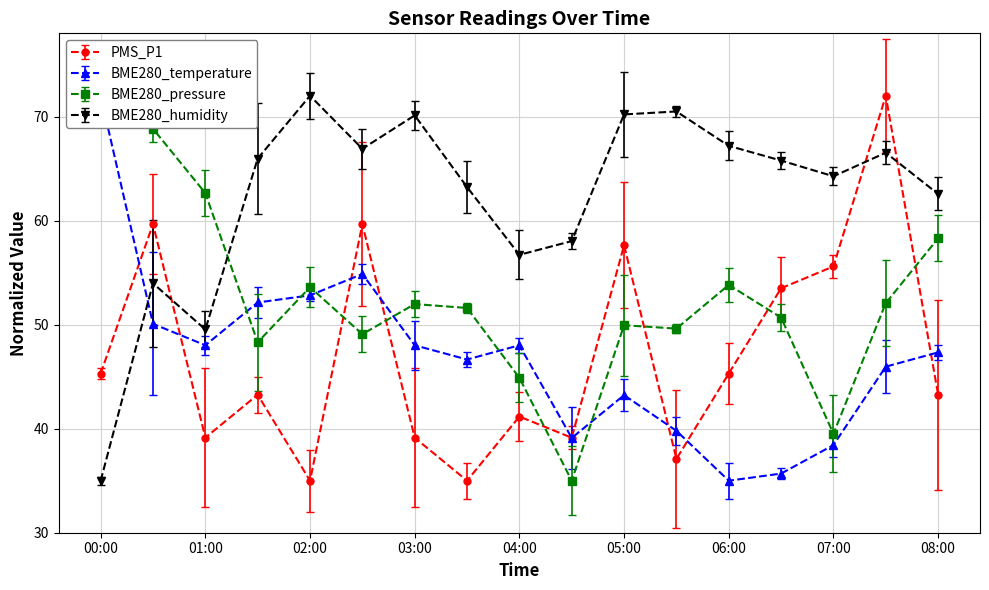

What is the sum of the BME280_humidity values at 01:30 and 06:00?

133.1